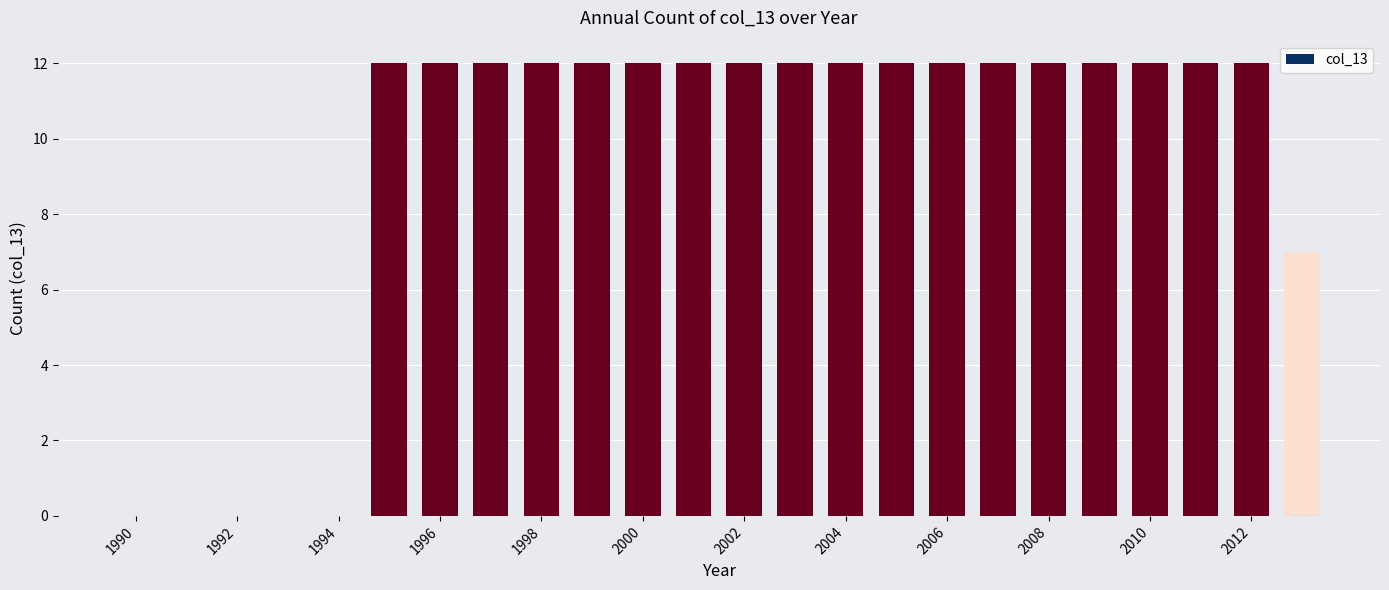

What is the maximum value shown in the chart?

12